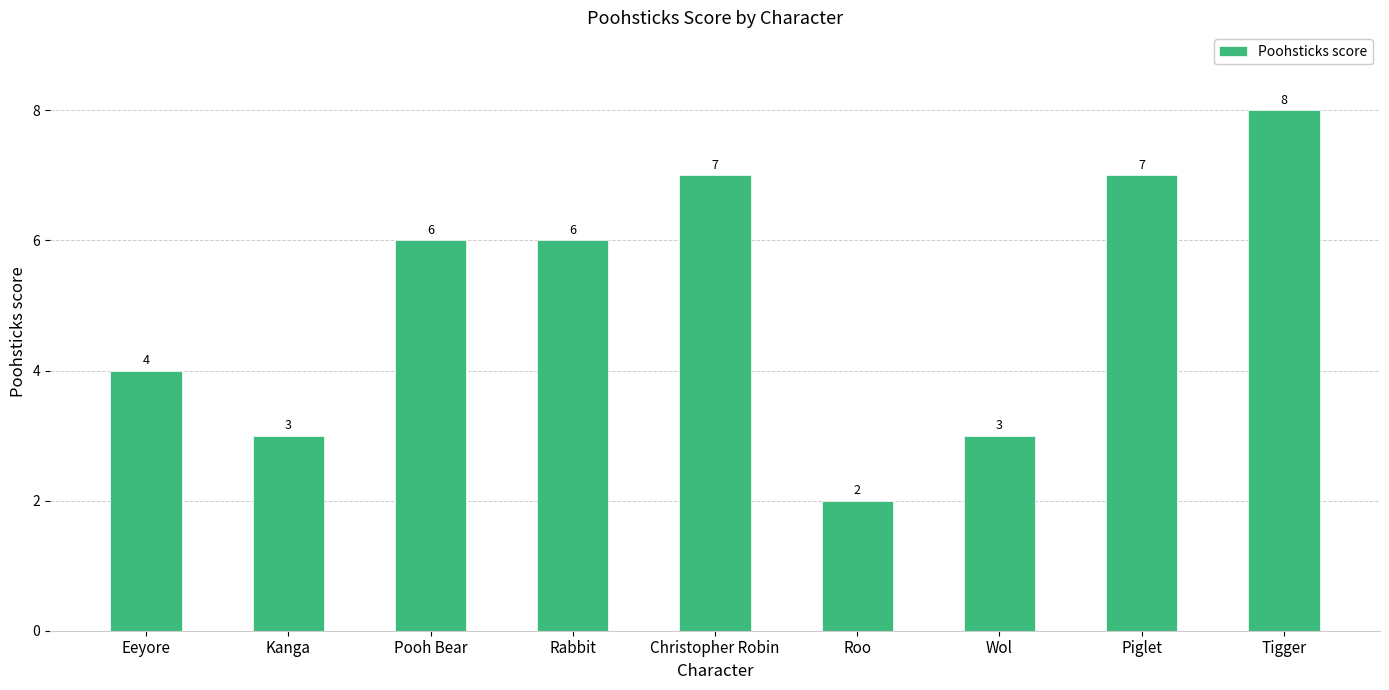

How many bars are there in total?

9